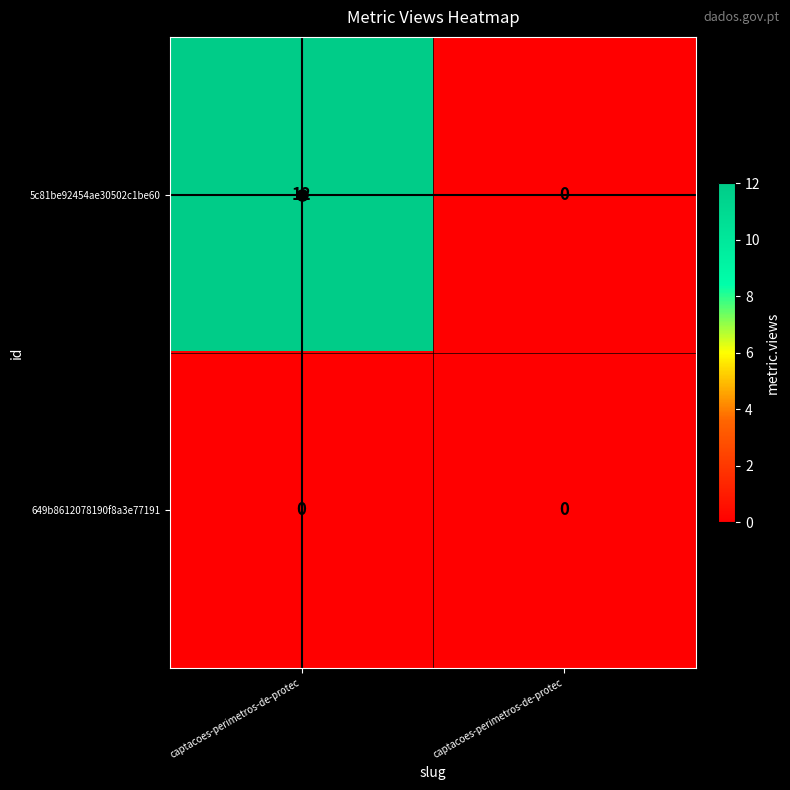

How many positive values does the 5c81be92454ae30502c1be60 series have?

1